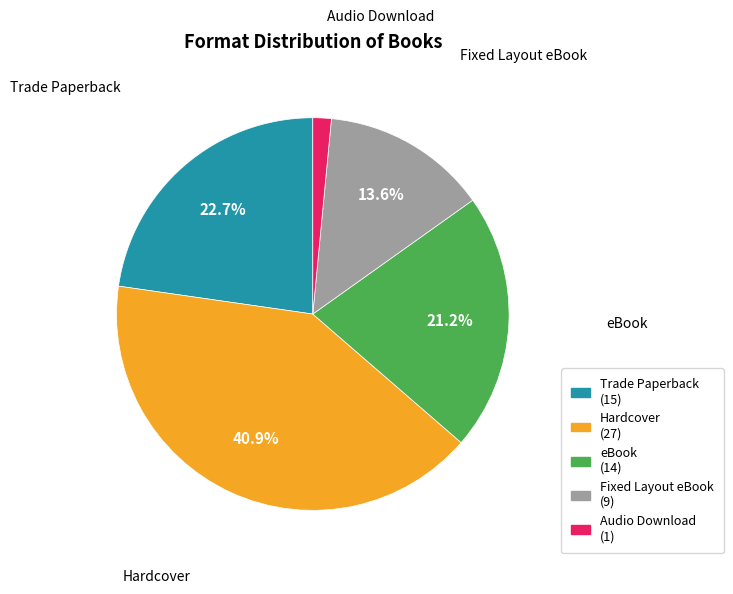

To the nearest percent, what percentage of the pie is Trade Paperback?

23%